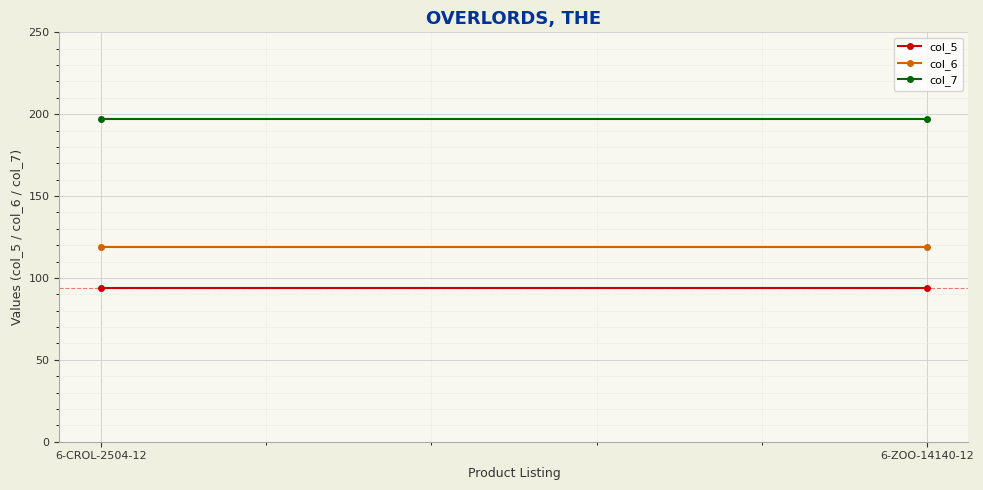

Is the value of col_7 at 6-CROL-2504-12 greater than the value of col_6 at 6-ZOO-14140-12?

Yes